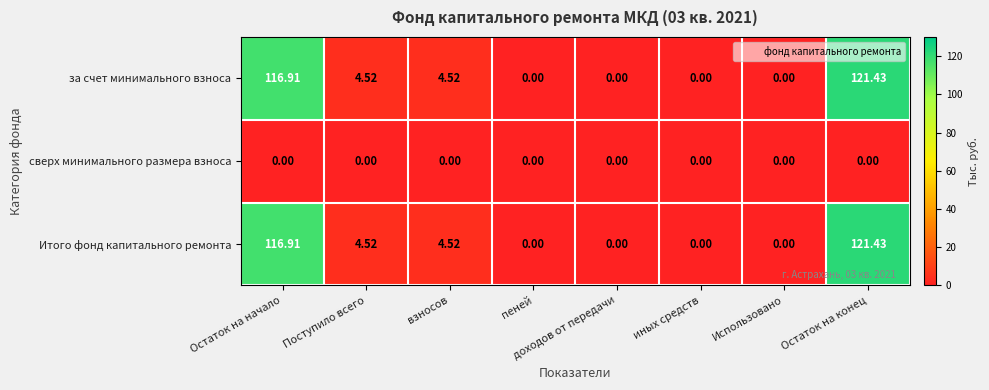

Count the number of data series in this chart.

3